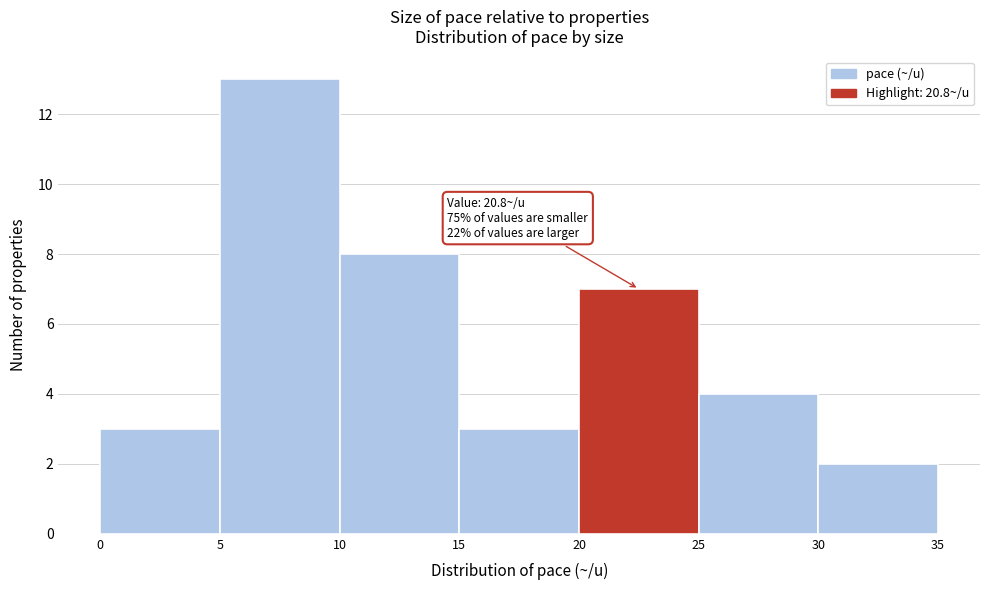

Which range on the x-axis has the tallest bar?

5 to 10